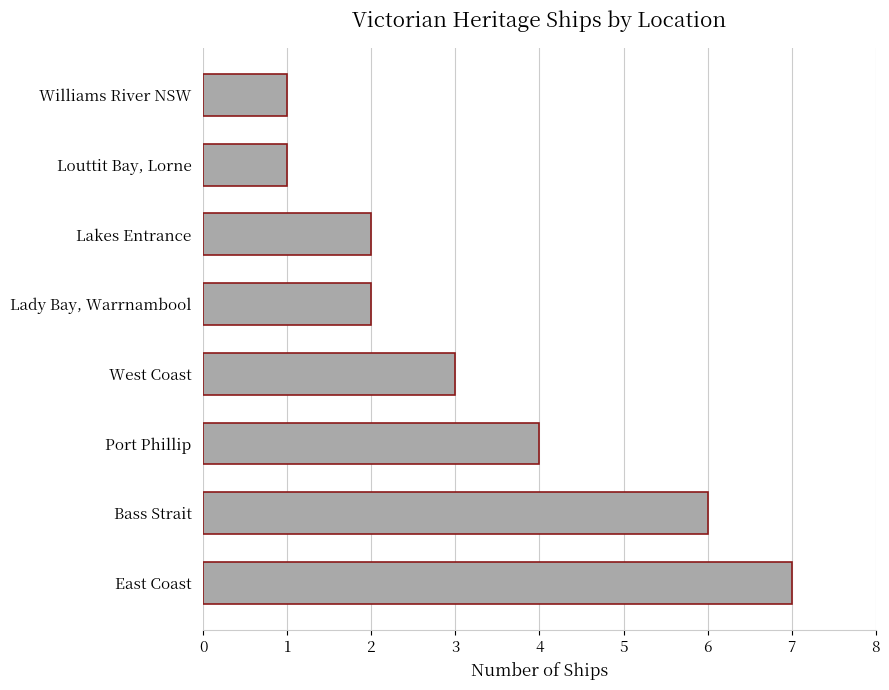

What is the average value?

3